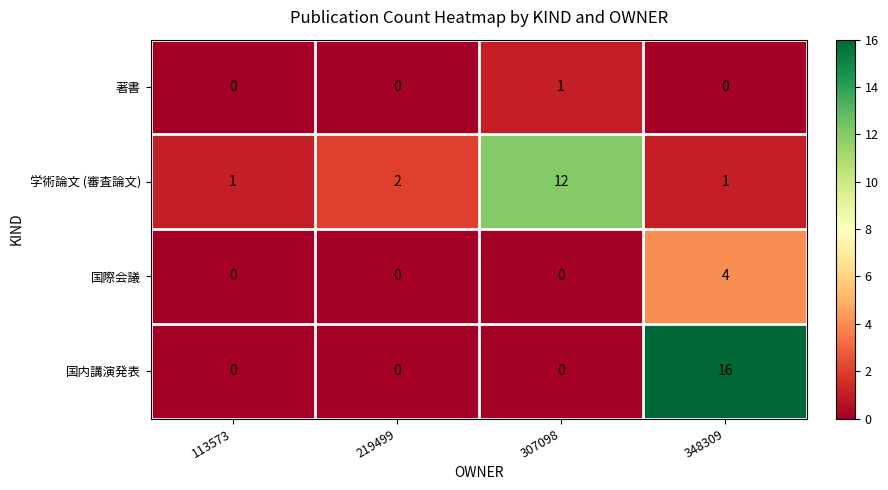

Reading left to right, transcribe all the data shown in this chart.

著書: 0	0	1	0
学術論文 (審査論文): 1	2	12	1
国際会議: 0	0	0	4
国内講演発表: 0	0	0	16